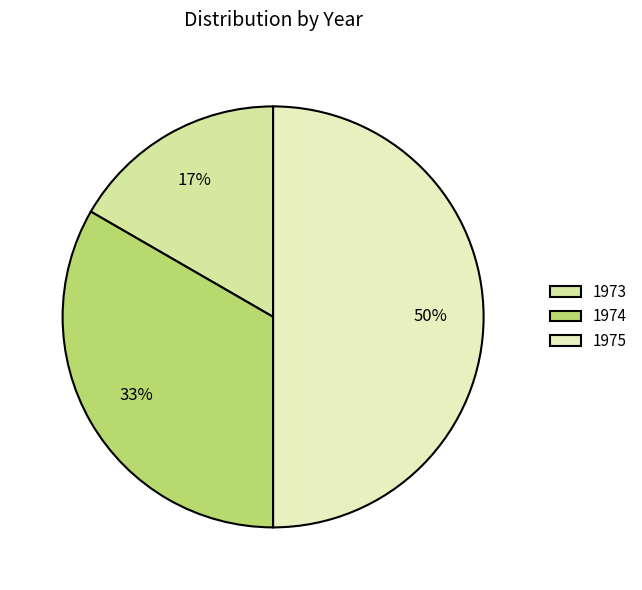

How much of the chart is everything except 1974?

66.7%